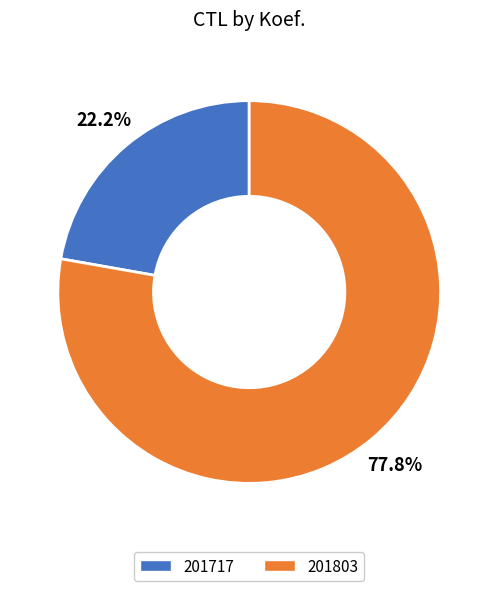

The 201717 slice represents 14% of the pie. True or false?

False